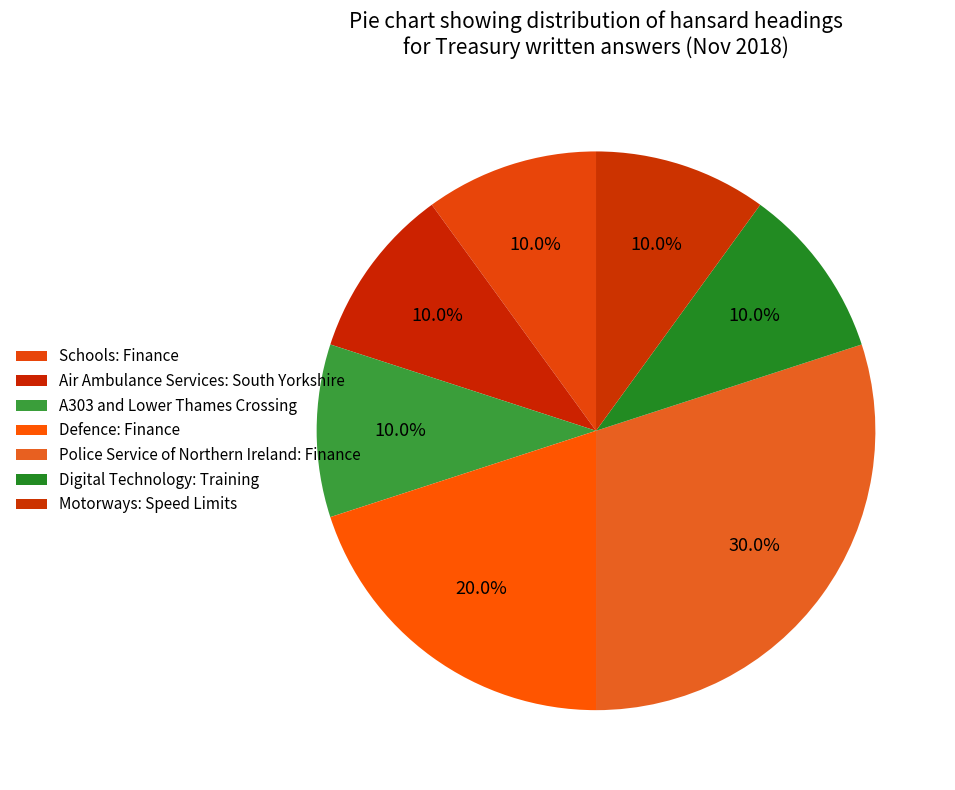

Does Motorways: Speed Limits represent more than half of the total?

No